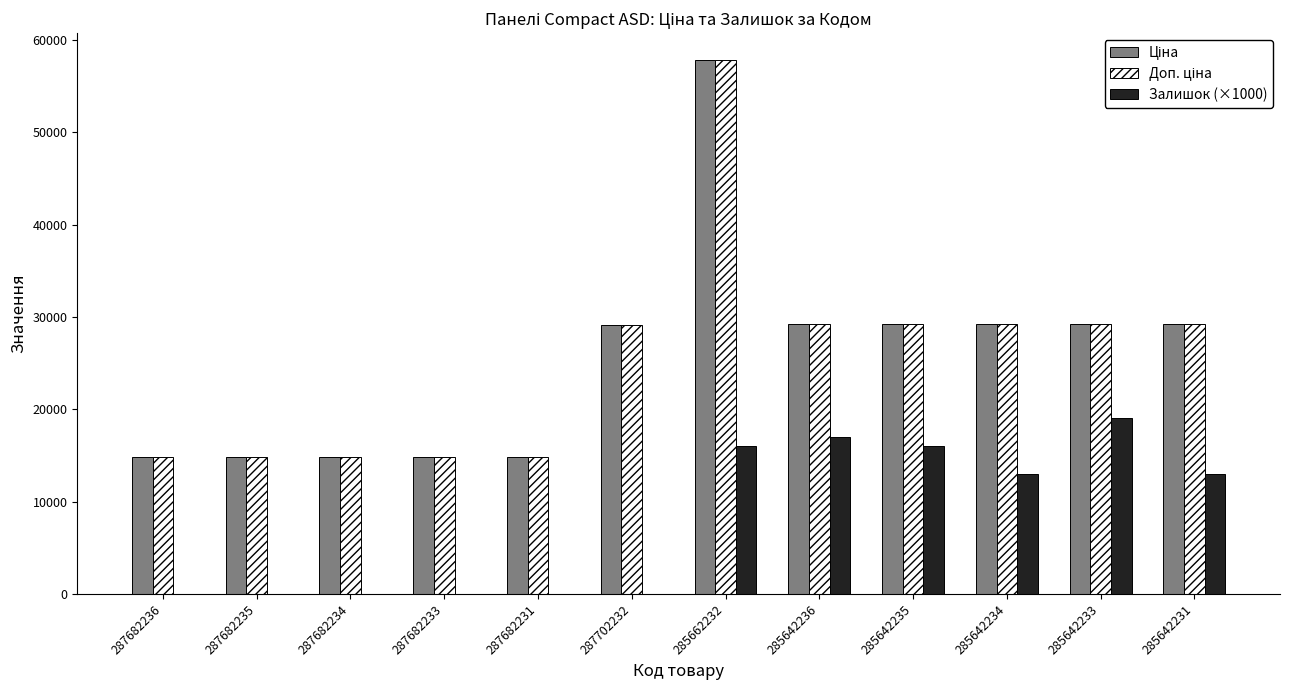

What is the greatest value displayed?

57826.2